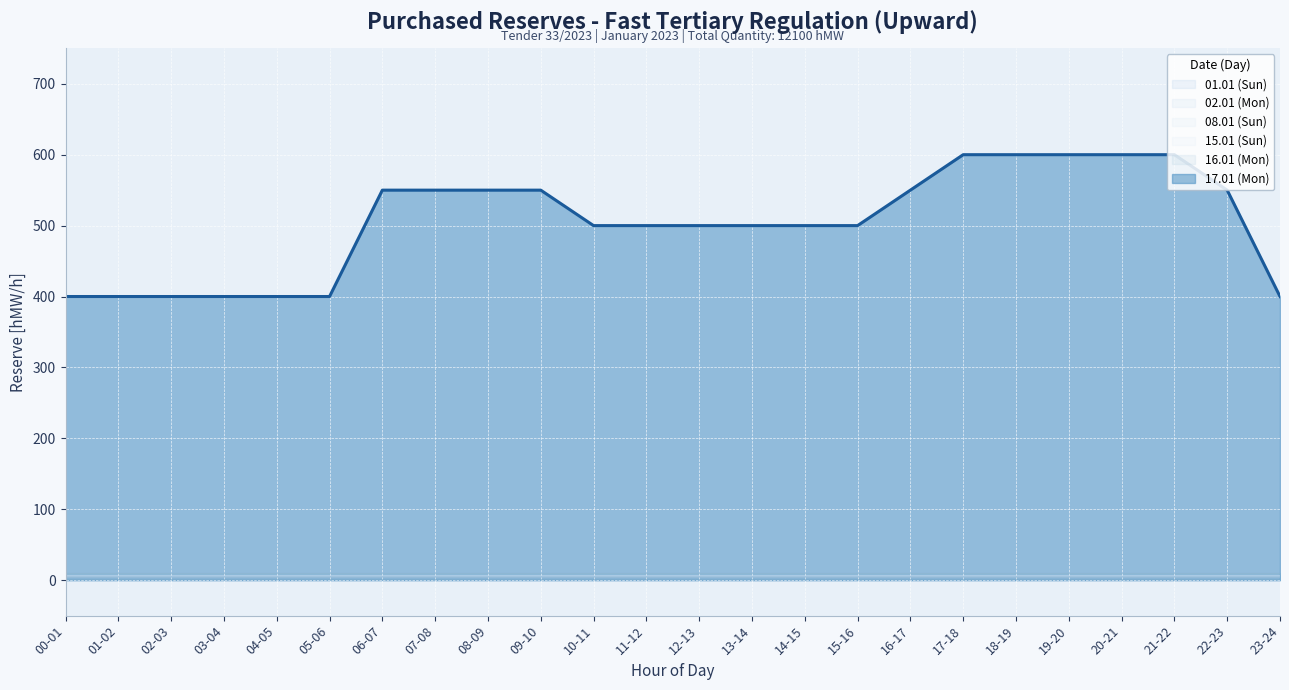

What position from the left is 23-24?

24